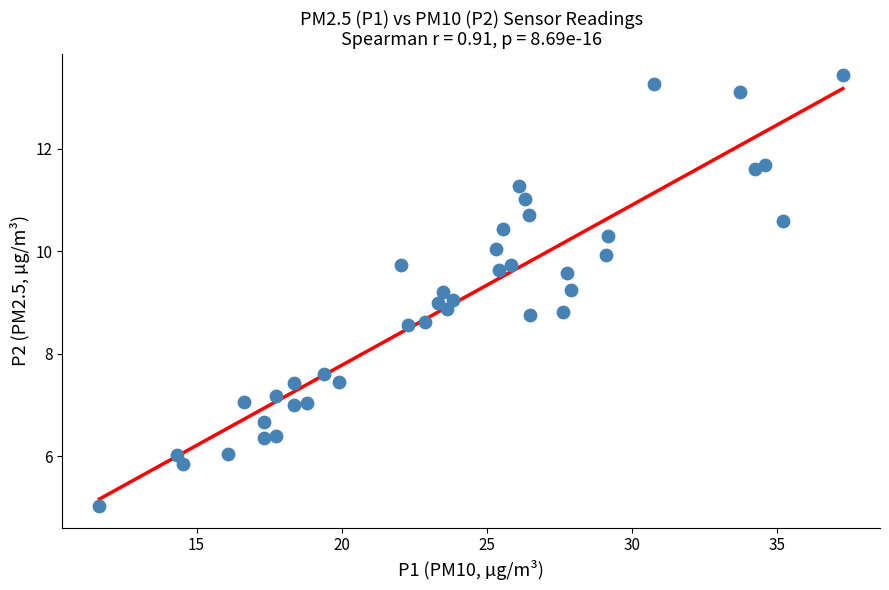

What is the range of X values (max minus min)?

25.6